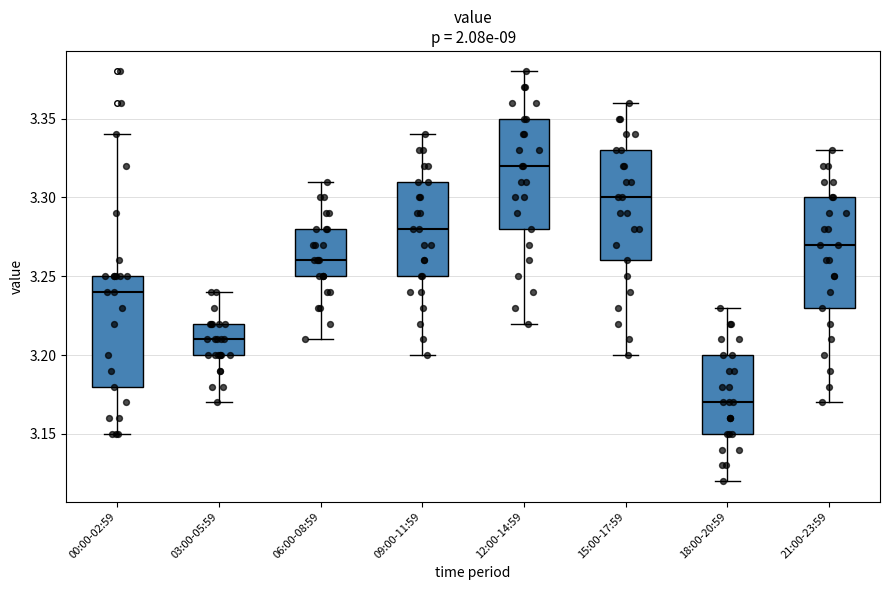

Which box has the highest median line?

12:00-14:59